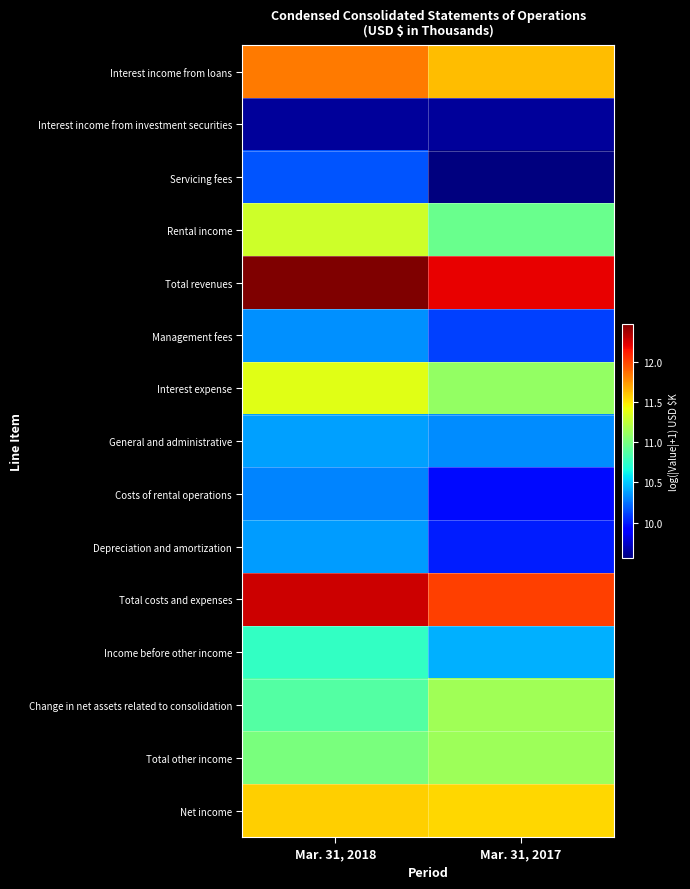

Count the number of data series in this chart.

15